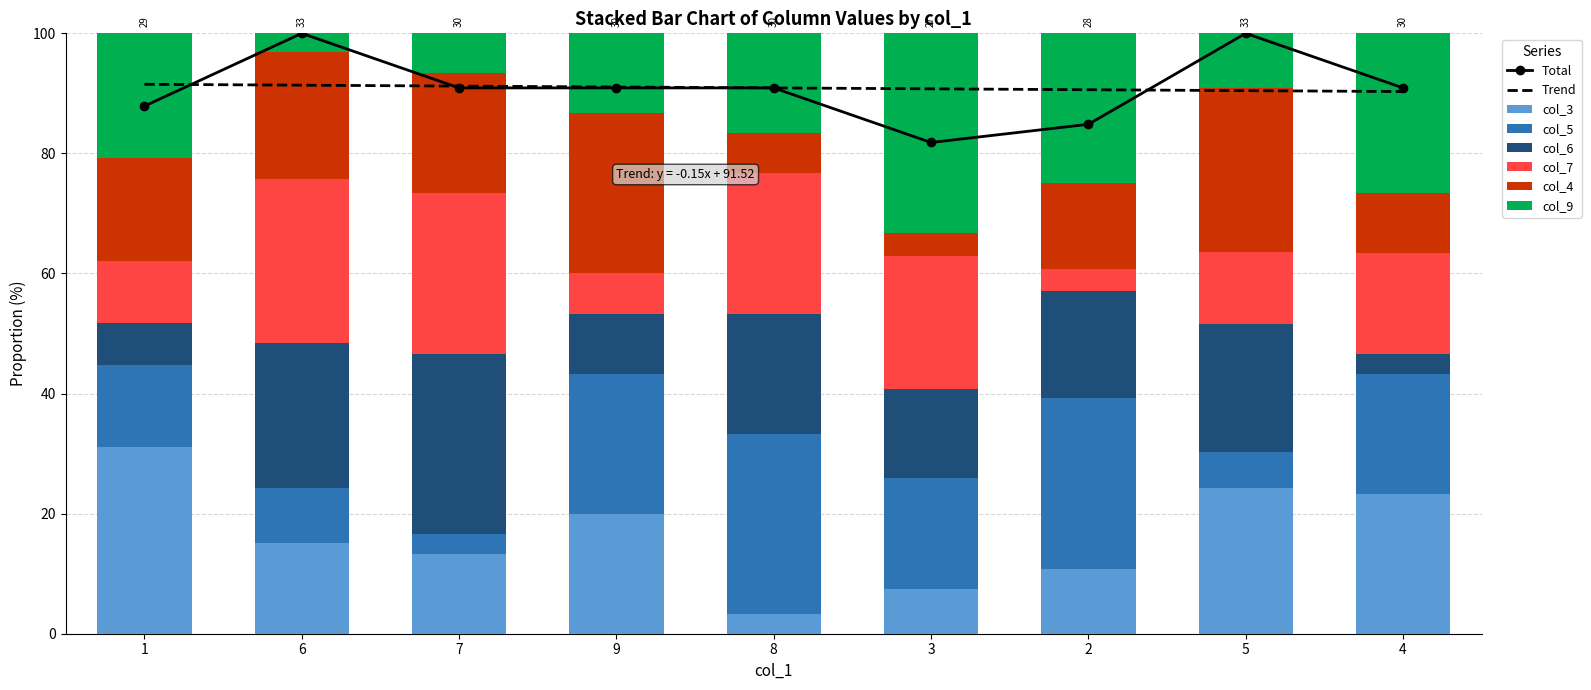

Which category has the highest value across all series?

3